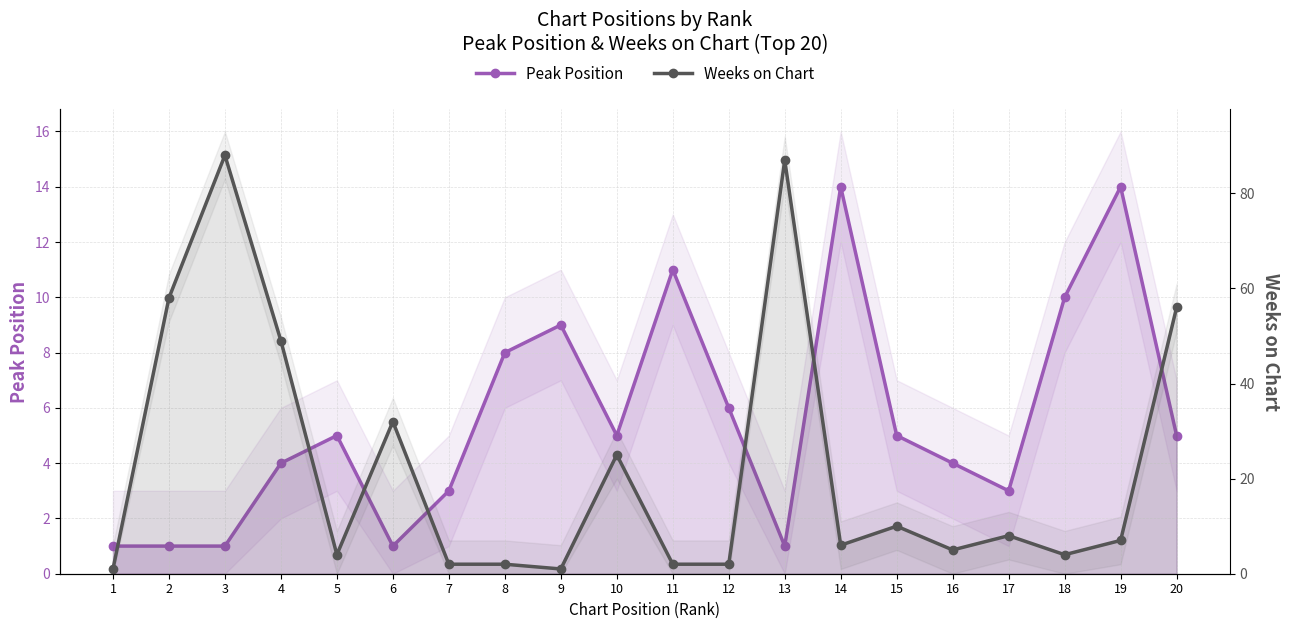

At how many categories does at least one series exceed 11?

9